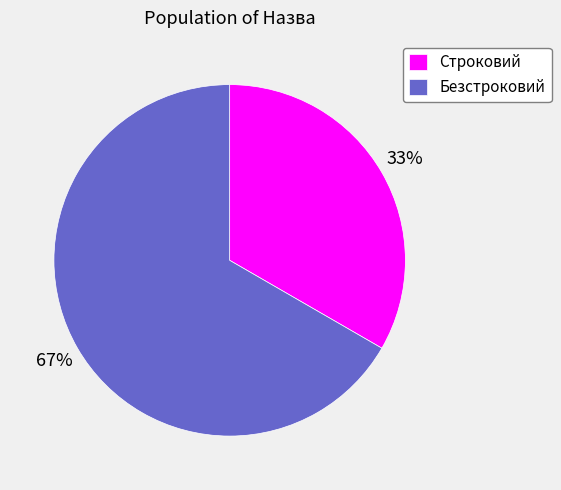

True or false: Безстроковий accounts for 53% of the total.

False